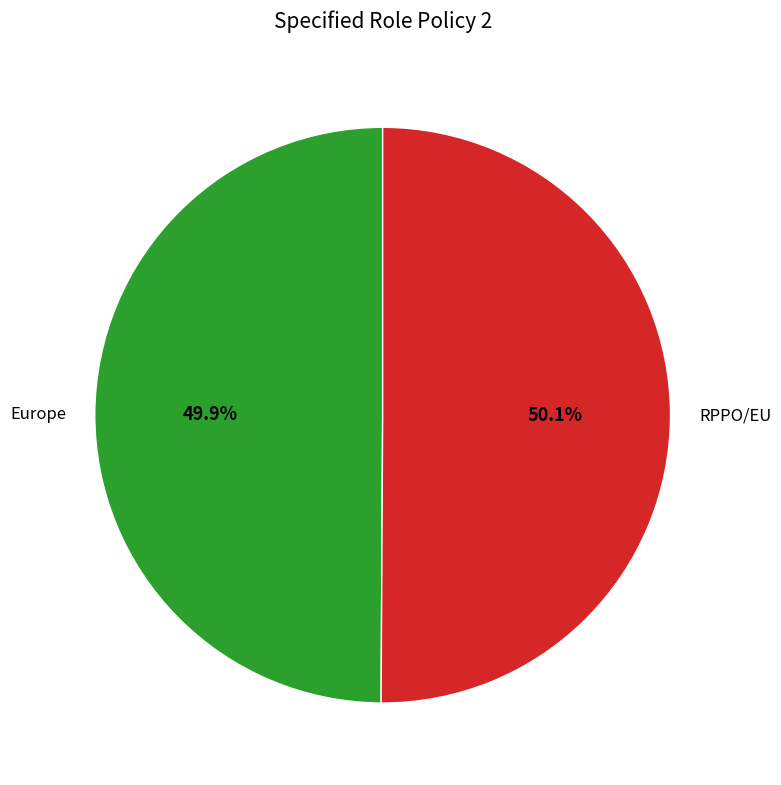

Is there any slice that represents more than half of the pie?

Yes